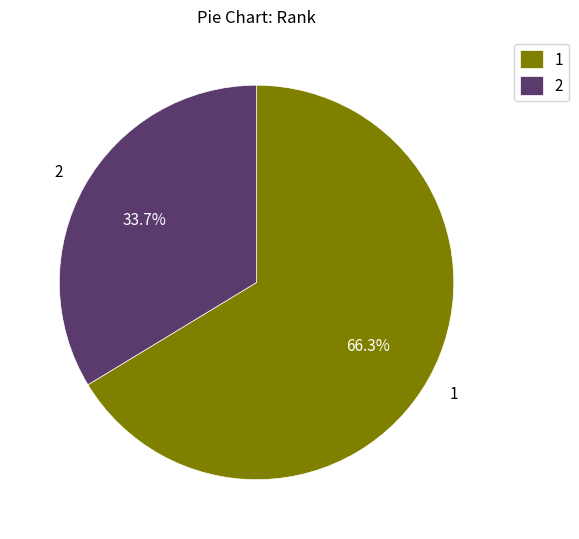

Rank the categories by value from lowest to highest.

2, 1